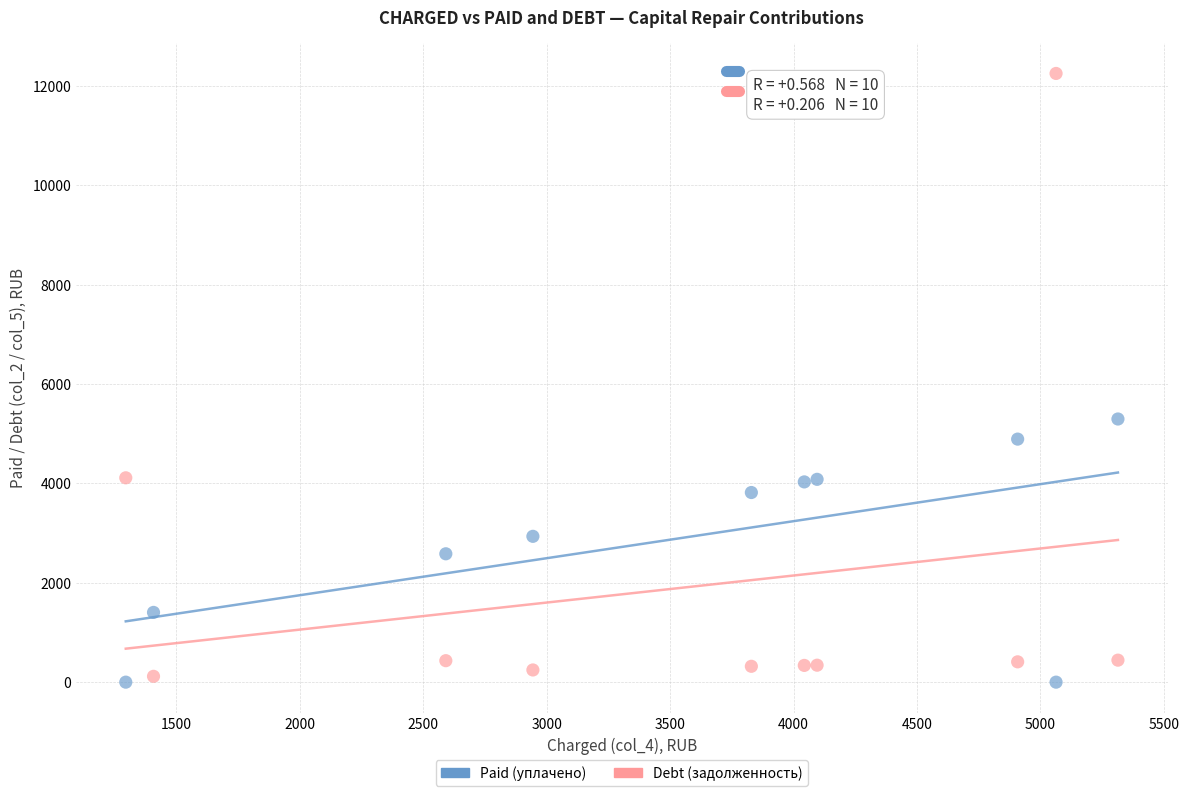

Which series has the widest spread of Y values?

Debt (задолженность)